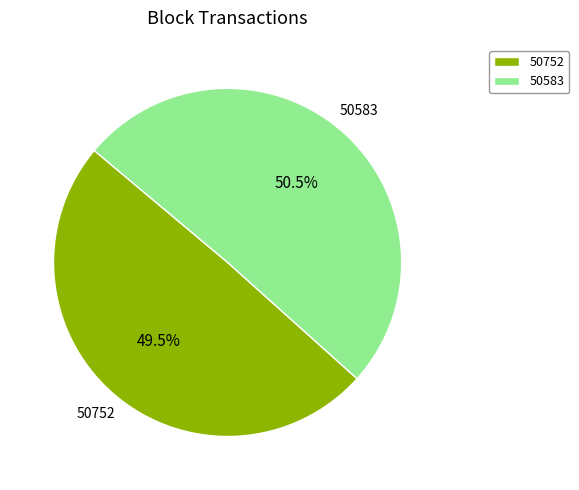

Rank the categories by value from highest to lowest.

50583, 50752